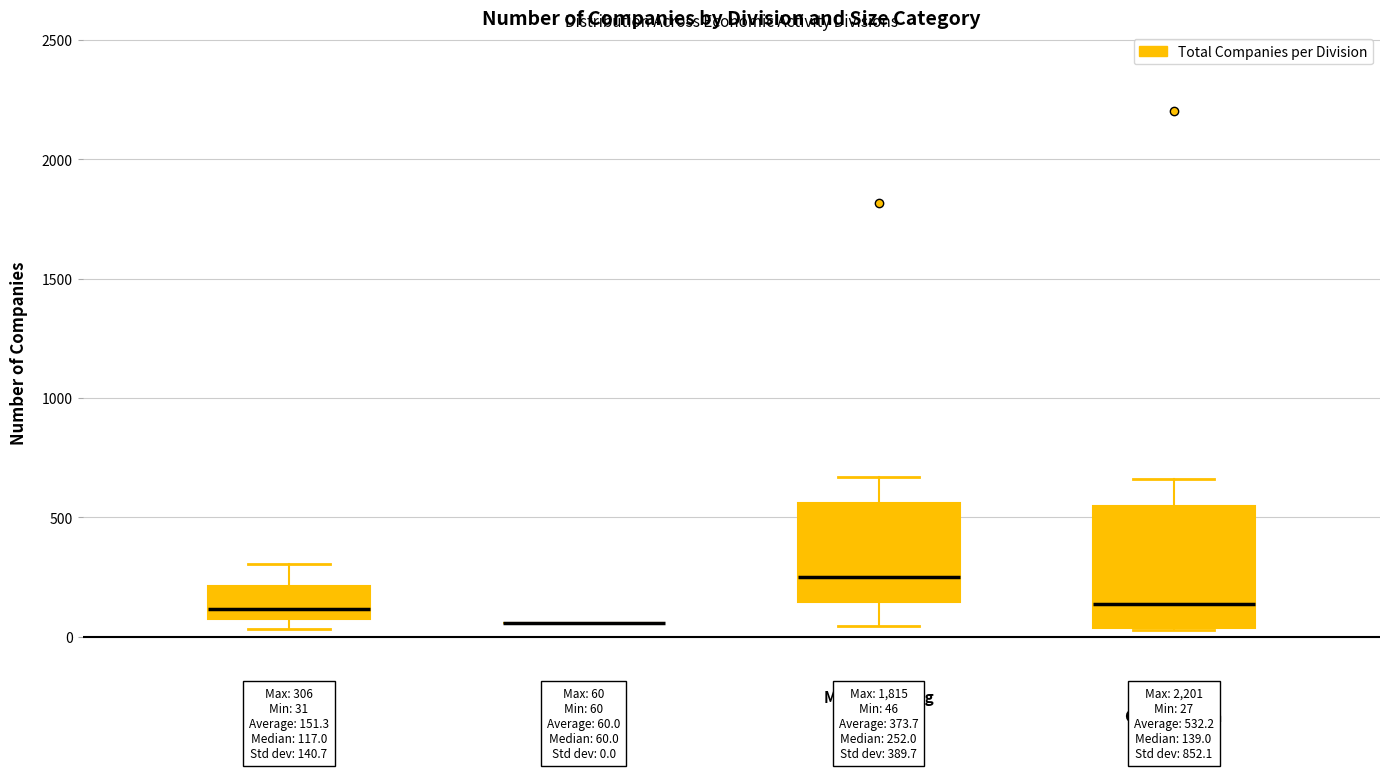

Comparing the boxes themselves (not the whiskers), which one is the tallest?

Utilities & Construction (D35-F41)